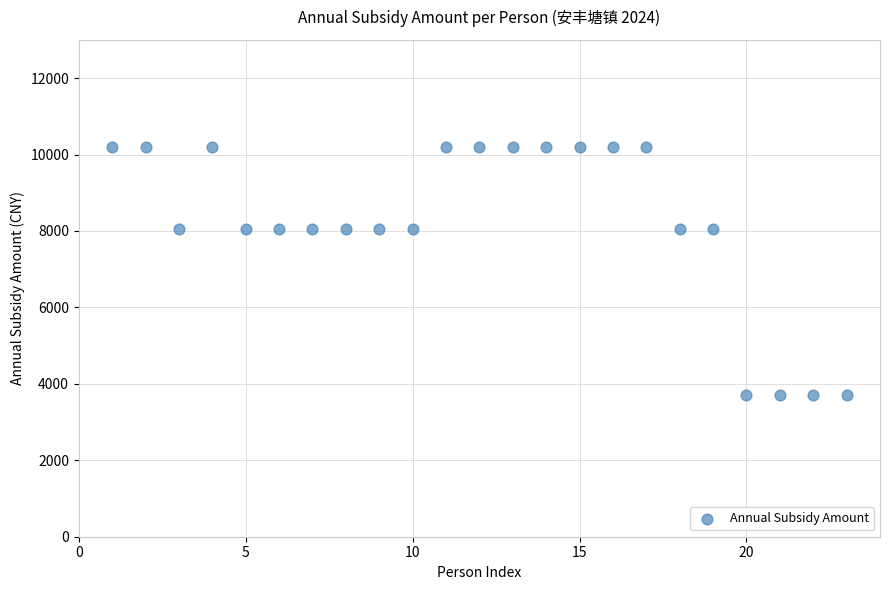

What is the range of X values (max minus min)?

22